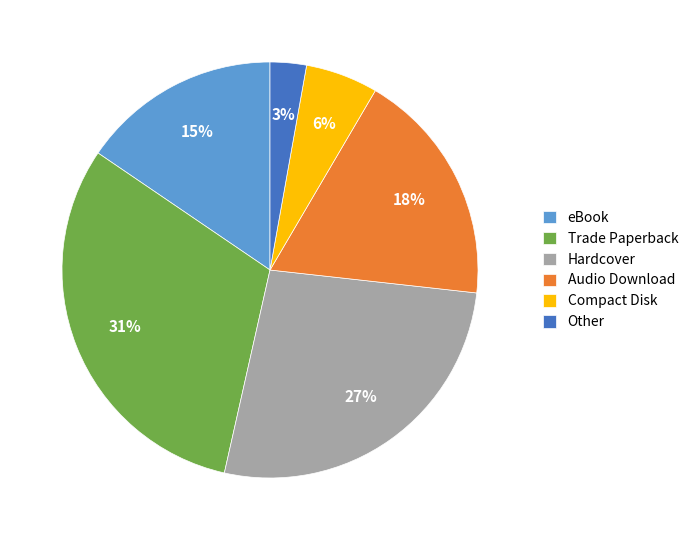

Rank the categories by value from highest to lowest.

Trade Paperback, Hardcover, Audio Download, eBook, Compact Disk, Other